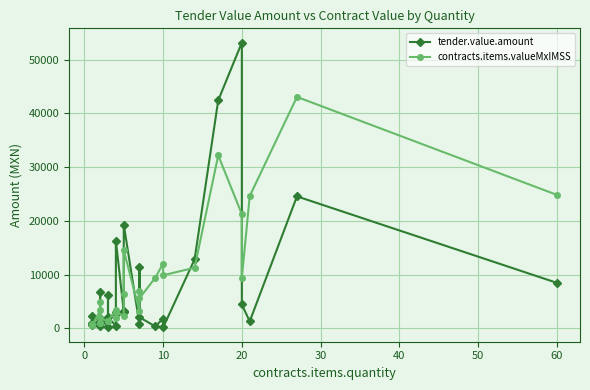

Reading left to right, transcribe all the data shown in this chart.

tender.value.amount: 563.8	928.0	2320.0	1370.7	334.1	1205.0	6786.0	1960.4	185.6	6264.0	2018.2	491.8	2610.0	2969.6	16286.4	3132.0	2958.0	19285.8	730.8	11484.0	2042.2	337.5	1798.0	139.2	12828.7	42425.6	53181.4	4431.2	1270.2	24551.4	8457.3
contracts.items.valueMxIMSS: 848.0	522.0	533.6	3318.3	939.6	4820.1	939.6	1960.4	1252.8	1409.4	1397.2	3415.0	1879.2	2969.6	2969.6	2349.0	6368.4	14500.0	3215.5	6902.0	5593.1	9391.2	12030.2	9860.0	11267.3	32190.9	21228.0	9396.0	24603.6	43065.0	24833.1